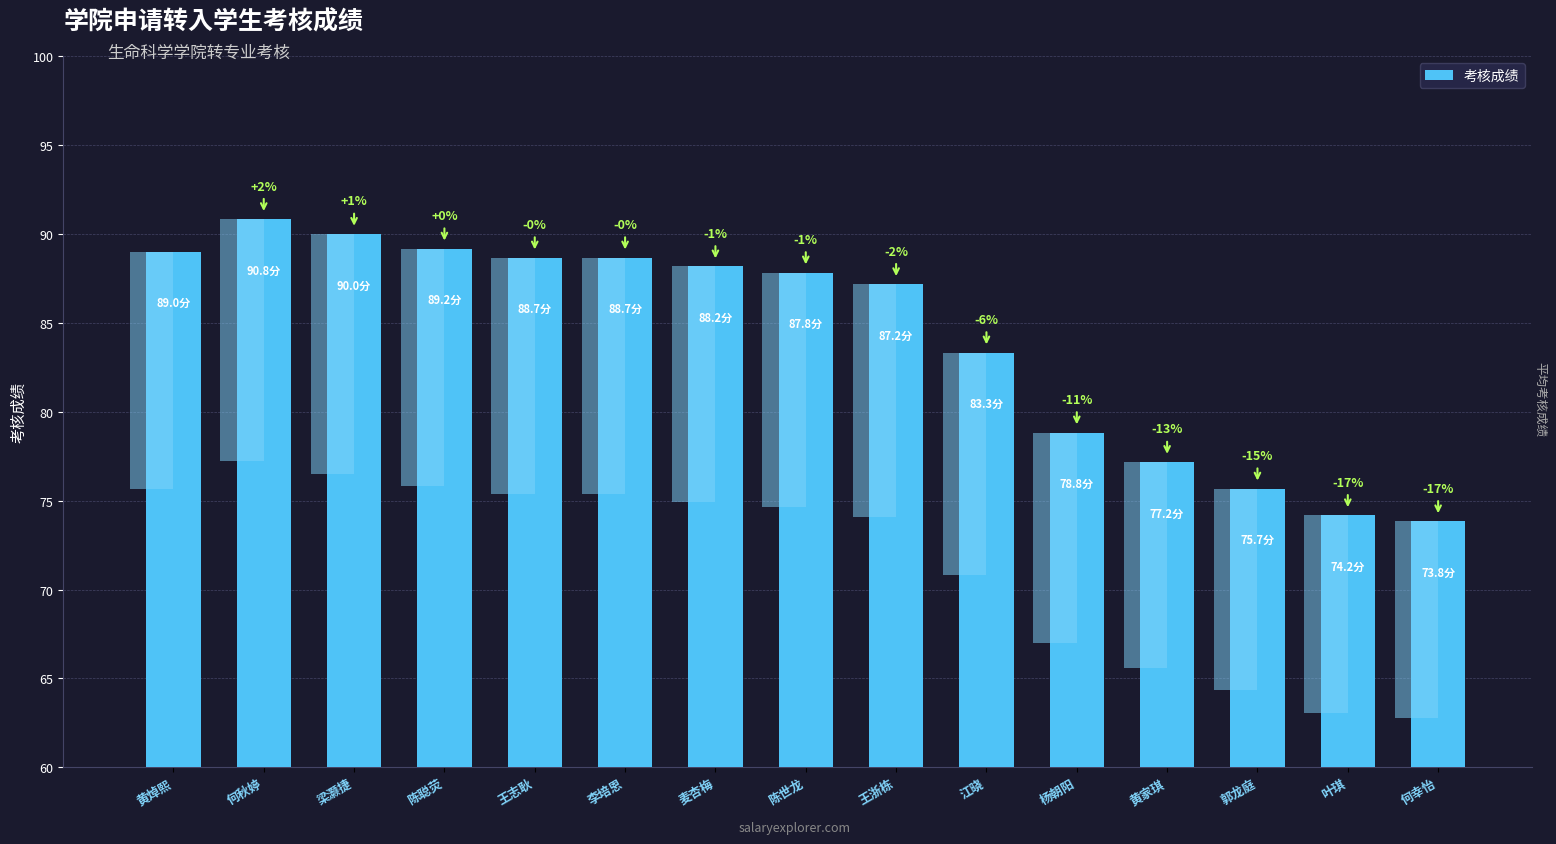

What is the greatest value displayed?

90.8